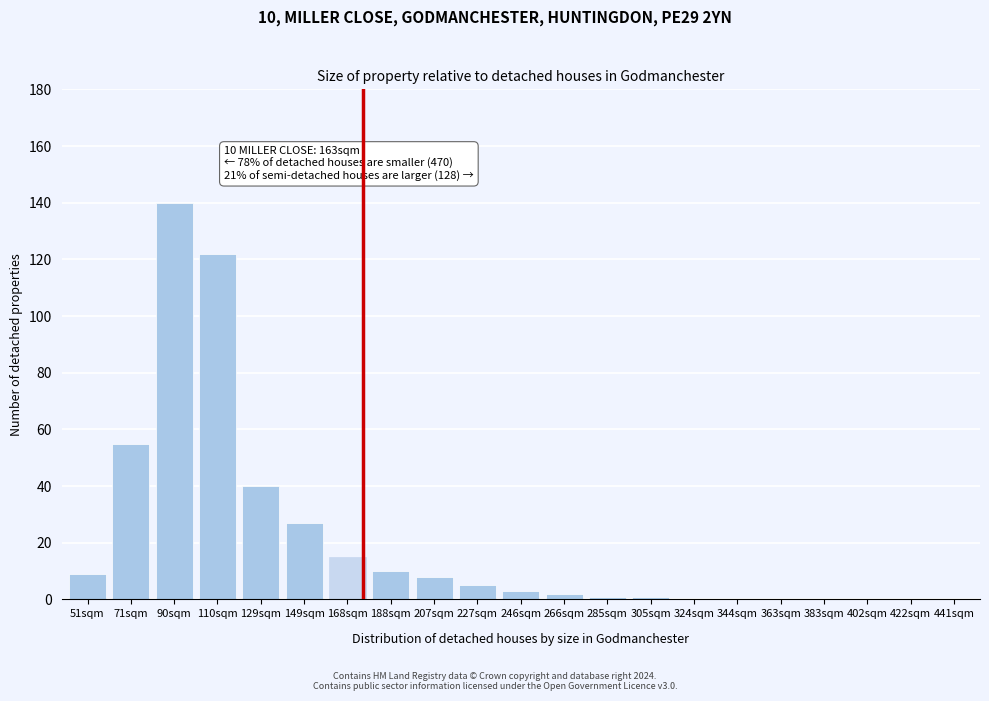

Reading left to right, list all the values displayed in this chart.

51sqm=9	71sqm=55	90sqm=140	110sqm=122	129sqm=40	149sqm=27	168sqm=15	188sqm=10	207sqm=8	227sqm=5	246sqm=3	266sqm=2	285sqm=1	305sqm=1	324sqm=0	344sqm=0	363sqm=0	383sqm=0	402sqm=0	422sqm=0	441sqm=0